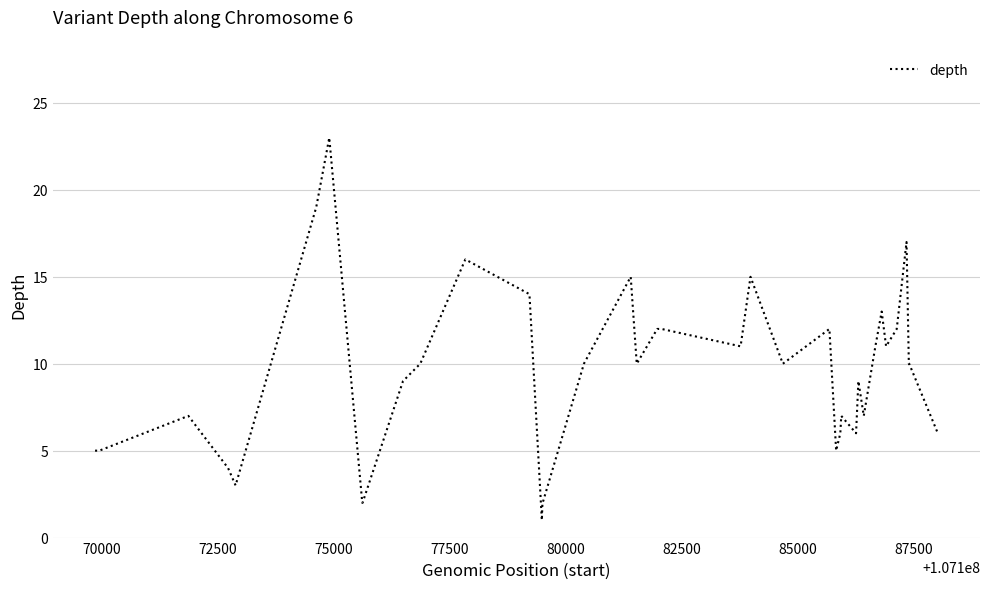

What is the maximum value shown in the chart?

23